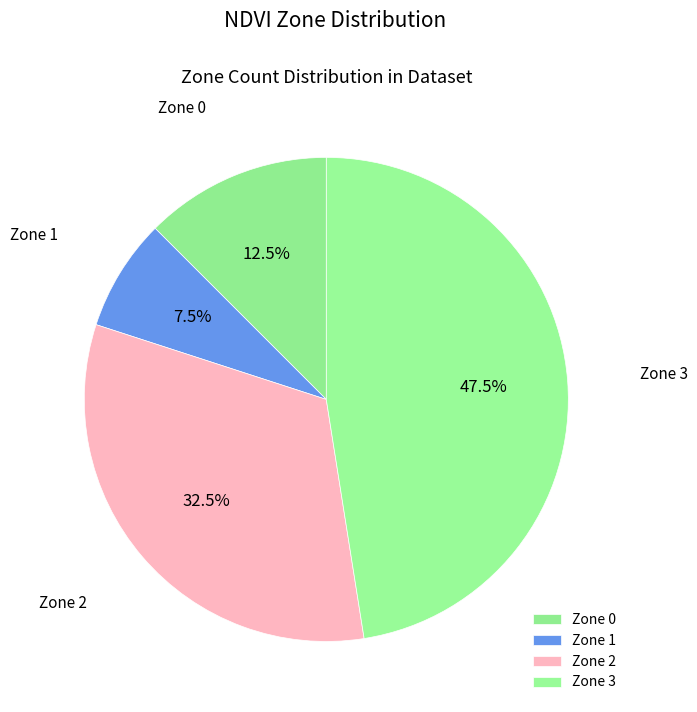

Do Zone 1 and Zone 3 together represent more than half of the pie?

Yes